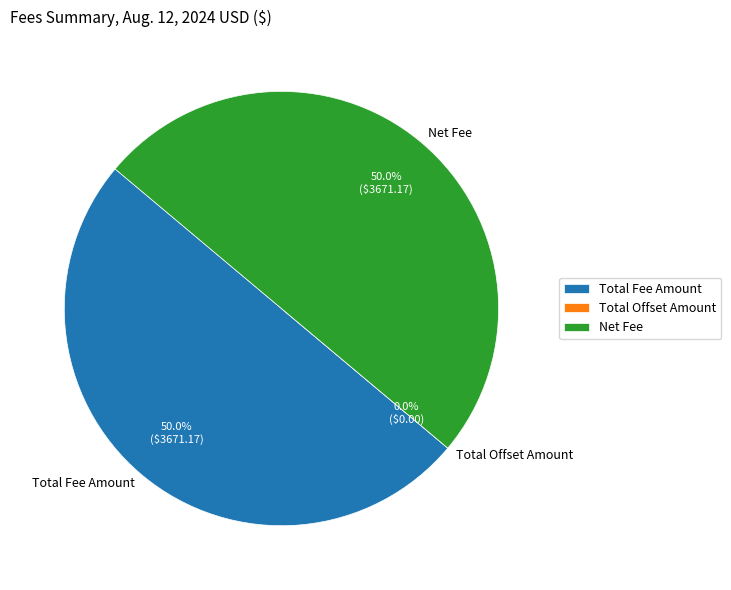

To the nearest percent, what is the average slice percentage?

33%